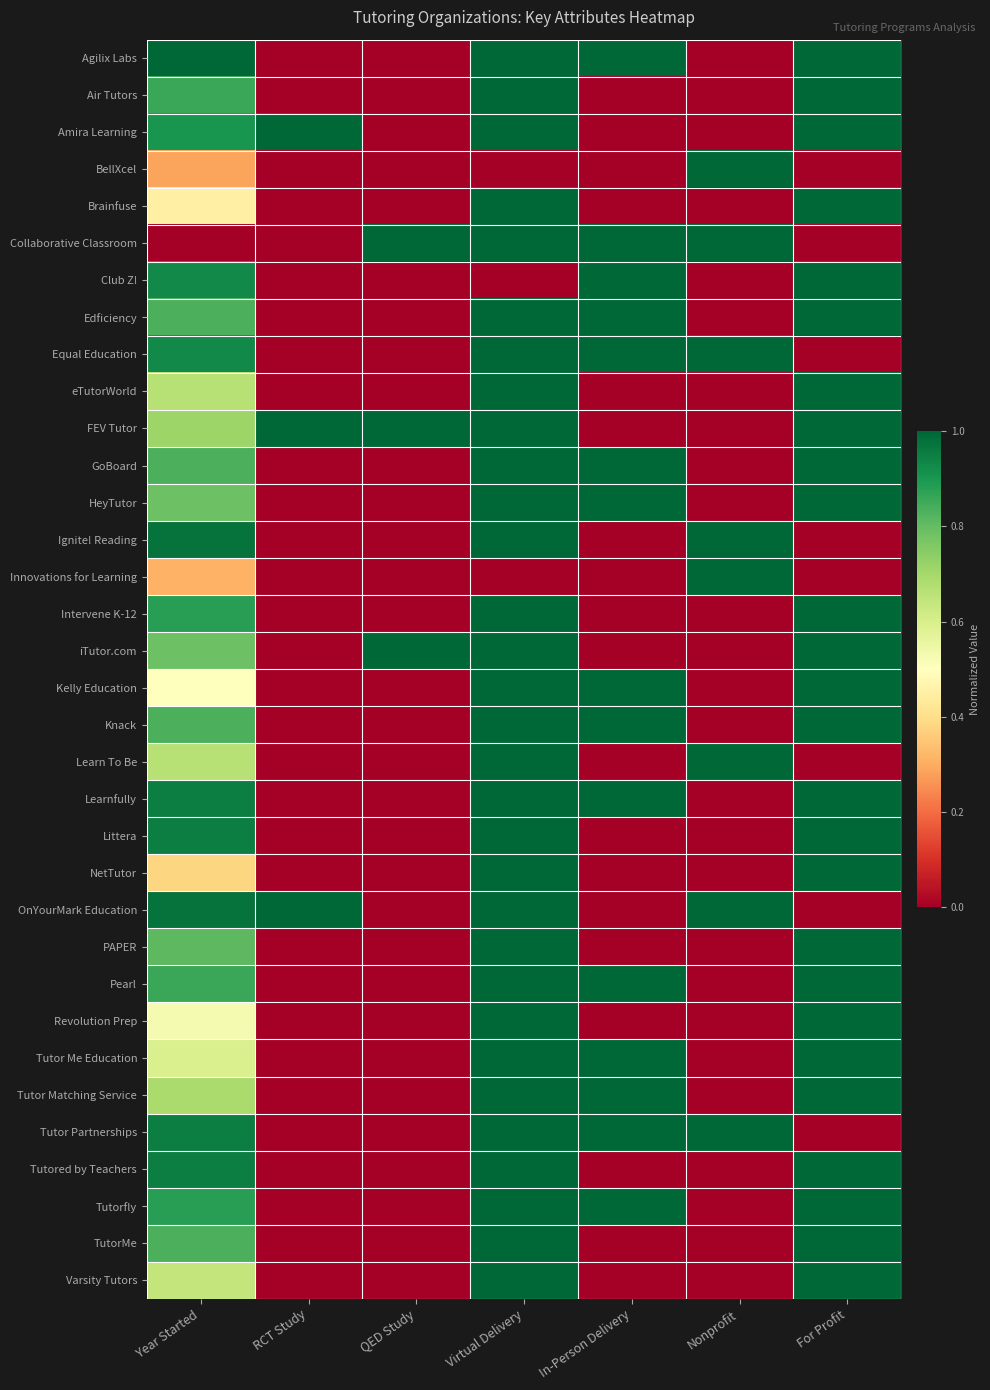

What is the total value across all series at Virtual Delivery?

31.0